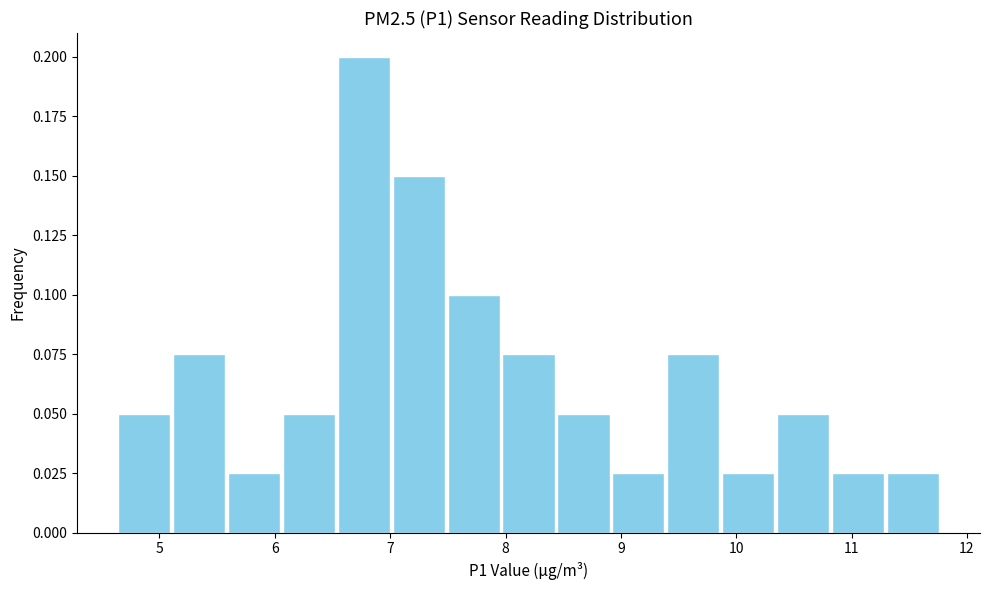

Reading left to right, transcribe this chart: for each bar, give the range it covers on the x-axis and its height. Neither the bar edges nor the heights are printed on the chart, so give them approximately, as read against the axes.

4.6 to 5.1: 0.050
5.1 to 5.6: 0.075
5.6 to 6.1: 0.025
6.1 to 6.5: 0.050
6.5 to 7.0: 0.200
7.0 to 7.5: 0.150
7.5 to 8.0: 0.100
8.0 to 8.4: 0.075
8.4 to 8.9: 0.050
8.9 to 9.4: 0.025
9.4 to 9.9: 0.075
9.9 to 10.3: 0.025
10.3 to 10.8: 0.050
10.8 to 11.3: 0.025
11.3 to 11.8: 0.025